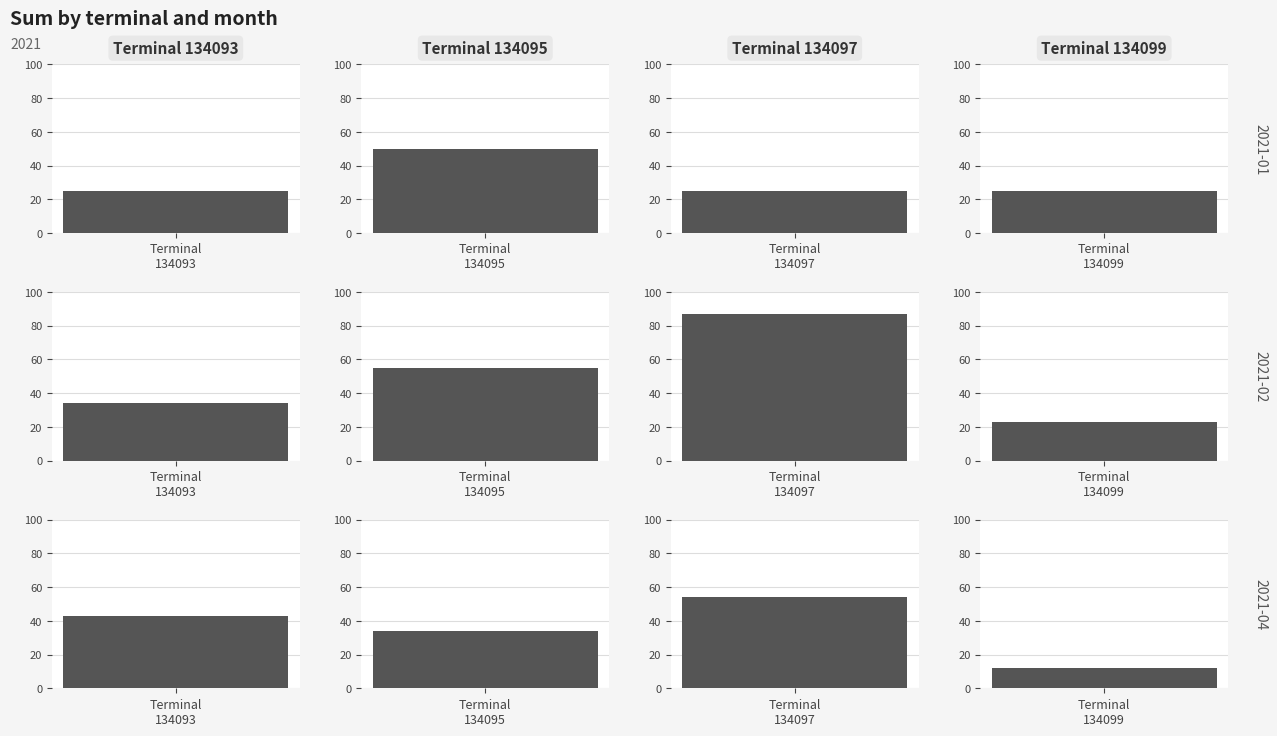

How many values in the 134099 series exceed 23?

1